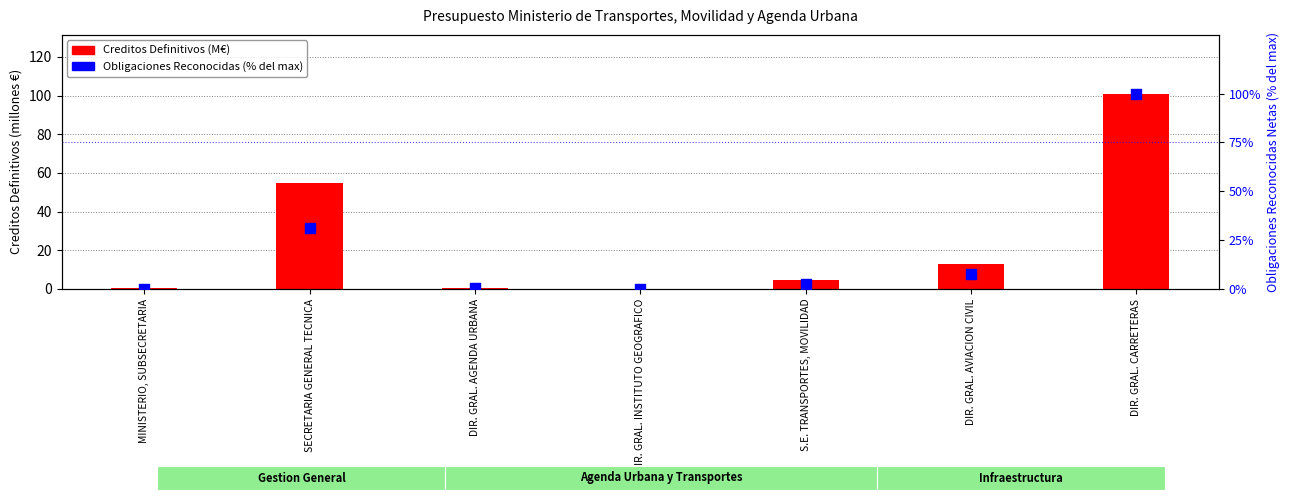

Which series has the largest total across all categories?

Creditos Definitivos (M€)